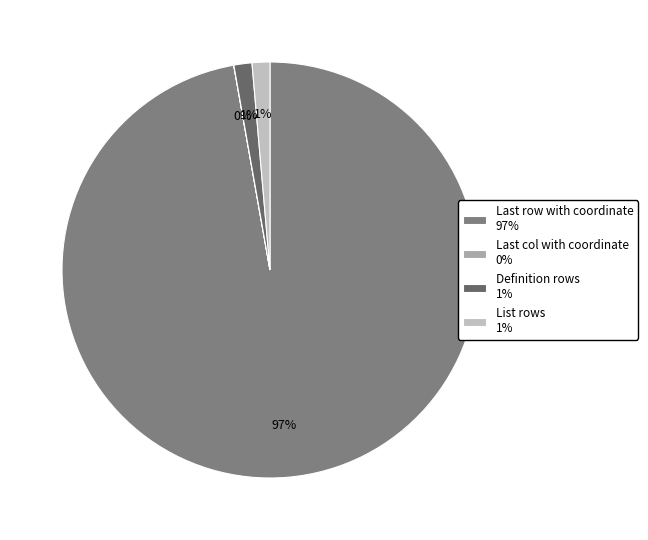

Which slice is the largest?

Last row with coordinate